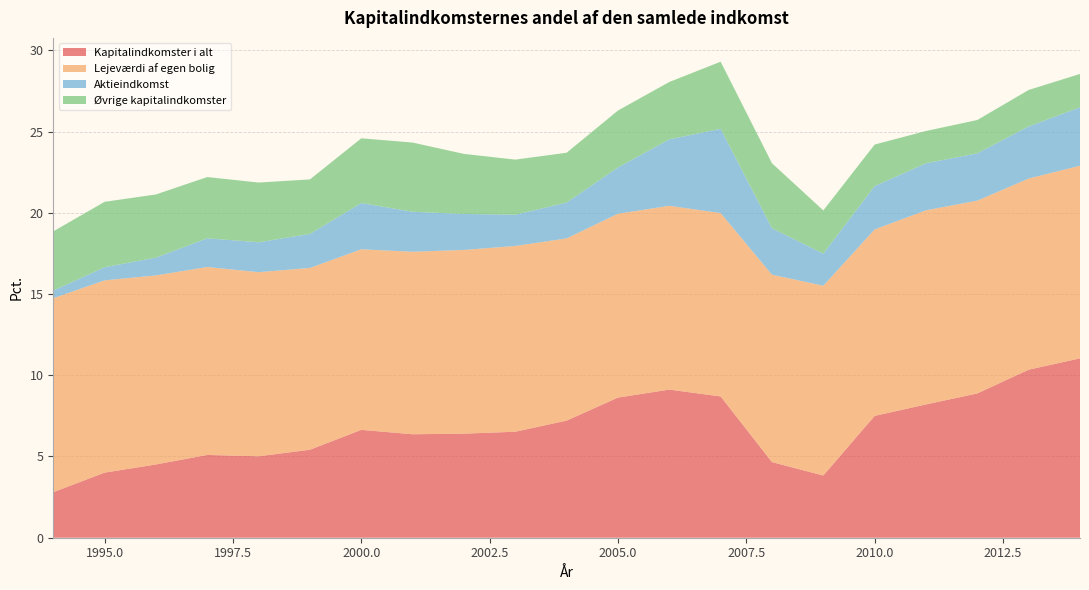

Reading left to right, extract all data points from this chart.

Kapitalindkomster i alt: 2.8	4.0	4.5	5.1	5.0	5.4	6.6	6.4	6.4	6.5	7.2	8.6	9.1	8.7	4.7	3.8	7.5	8.2	8.9	10.3	11.0
Lejeværdi af egen bolig: 11.9	11.8	11.6	11.6	11.3	11.2	11.1	11.2	11.3	11.4	11.2	11.3	11.3	11.3	11.5	11.7	11.5	11.9	11.9	11.8	11.9
Aktieindkomst: 0.5	0.8	1.1	1.8	1.8	2.1	2.8	2.5	2.2	1.9	2.2	2.8	4.1	5.2	2.9	2.0	2.7	2.9	2.9	3.2	3.6
Øvrige kapitalindkomster: 3.6	4.0	3.9	3.8	3.7	3.4	4.0	4.3	3.7	3.4	3.1	3.5	3.5	4.1	4.0	2.7	2.6	2.0	2.0	2.2	2.1